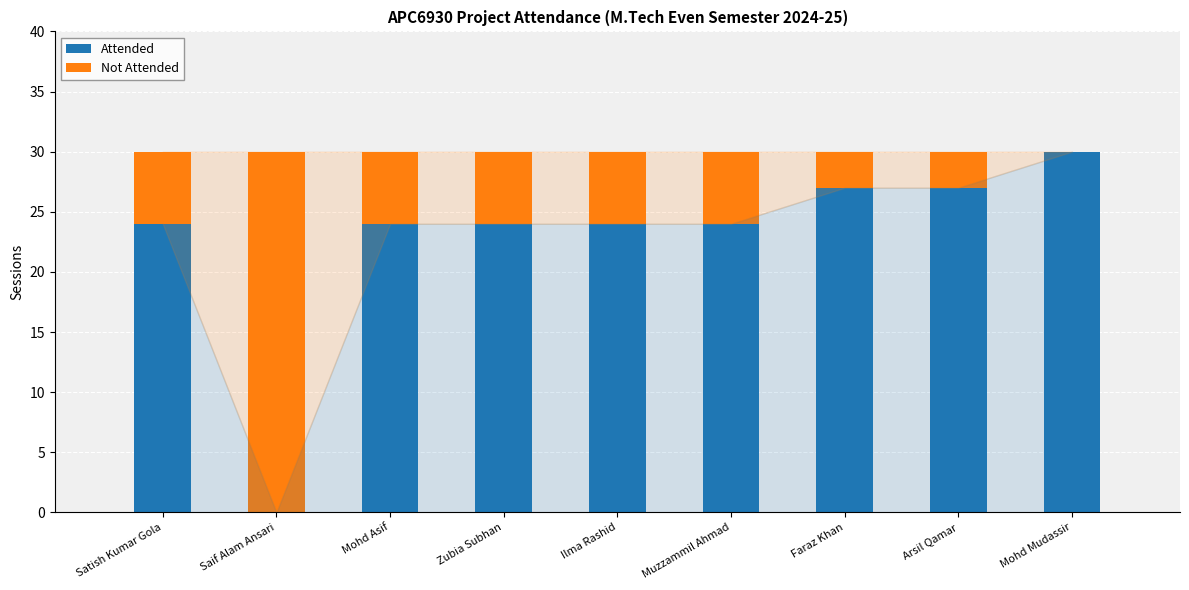

True or false: Attended has a value of -21 at Saif Alam Ansari.

False